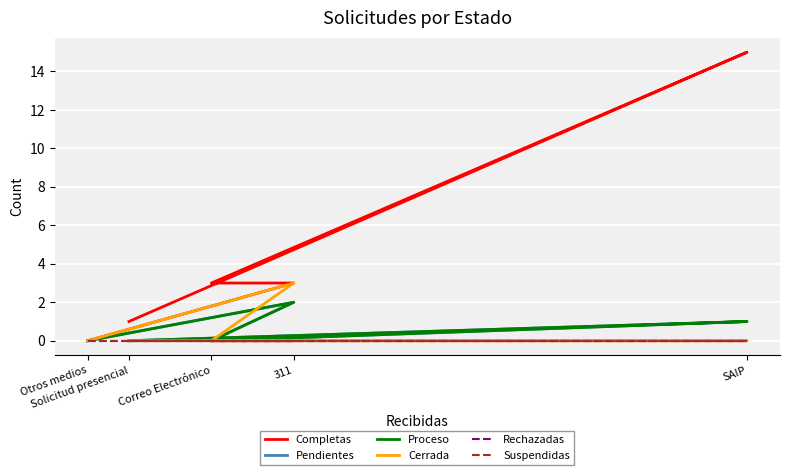

Is this an area chart (filled region under the line)?

No